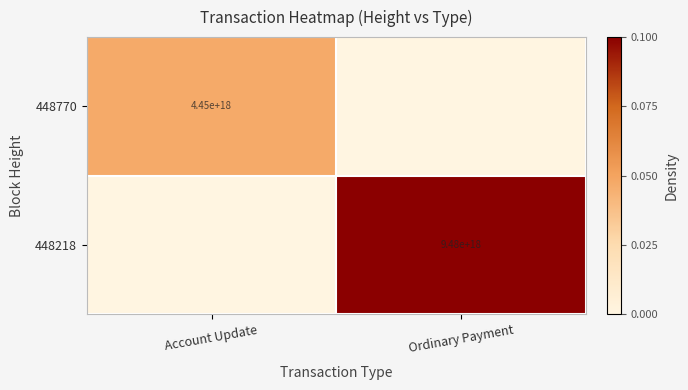

Is the value of 448770 at Account Update greater than the value of 448218 at Ordinary Payment?

No